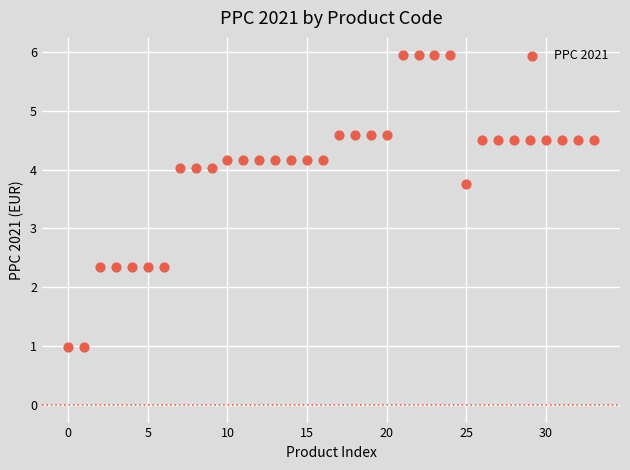

How many data points are displayed?

34